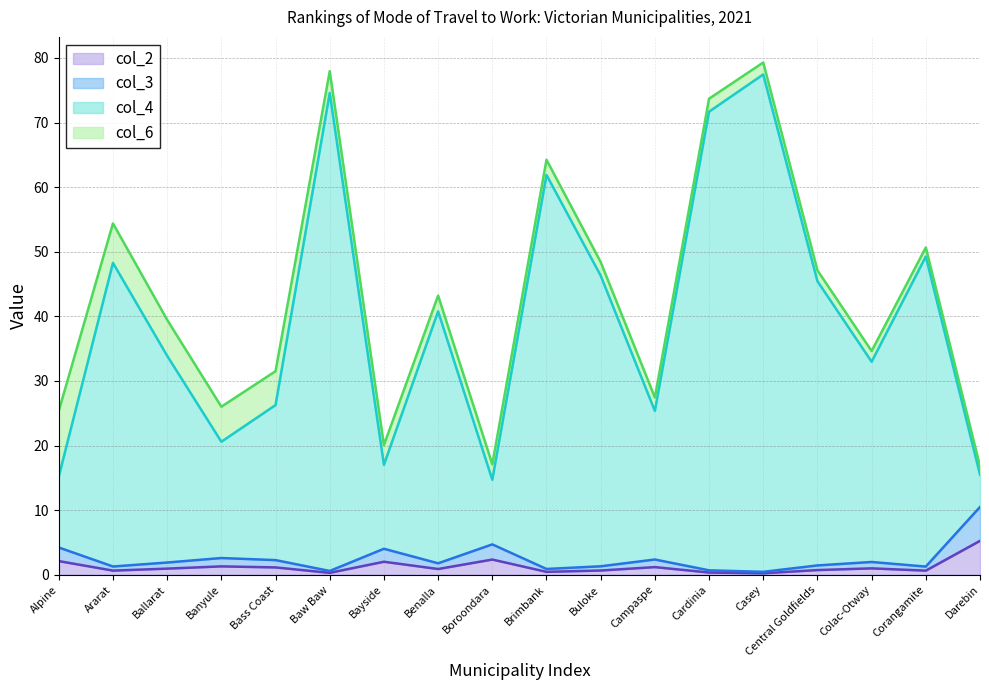

What is the difference between the col_2 values at Boroondara and Alpine?

0.2